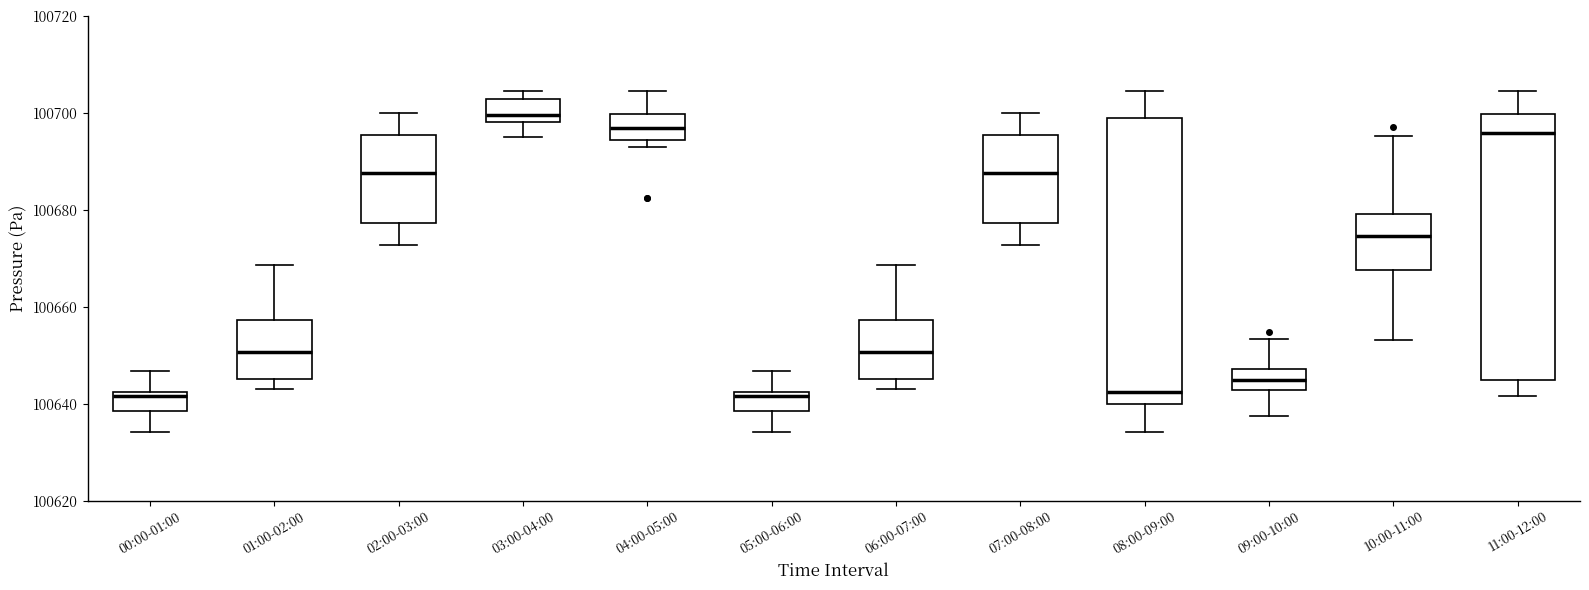

Reading left to right, read every box against the y-axis: the position of its median line, the range the box covers, and the ends of its whiskers. The values are not printed on the chart, so give them approximately, as read against the axis.

00:00-01:00: median 100642 (just below the box's upper edge), box 100638 to 100642, whiskers 100634 to 100646
01:00-02:00: median 100650, box 100646 to 100658, whiskers 100642 to 100668
02:00-03:00: median 100688, box 100678 to 100696, whiskers 100672 to 100700
03:00-04:00: median 100700, box 100698 to 100702, whiskers 100694 to 100704
04:00-05:00: median 100696, box 100694 to 100700, whiskers 100692 to 100704
05:00-06:00: median 100642 (just below the box's upper edge), box 100638 to 100642, whiskers 100634 to 100646
06:00-07:00: median 100650, box 100646 to 100658, whiskers 100642 to 100668
07:00-08:00: median 100688, box 100678 to 100696, whiskers 100672 to 100700
08:00-09:00: median 100642, box 100640 to 100698, whiskers 100634 to 100704
09:00-10:00: median 100644, box 100642 to 100648, whiskers 100638 to 100654
10:00-11:00: median 100674, box 100668 to 100680, whiskers 100654 to 100696
11:00-12:00: median 100696, box 100644 to 100700, whiskers 100642 to 100704